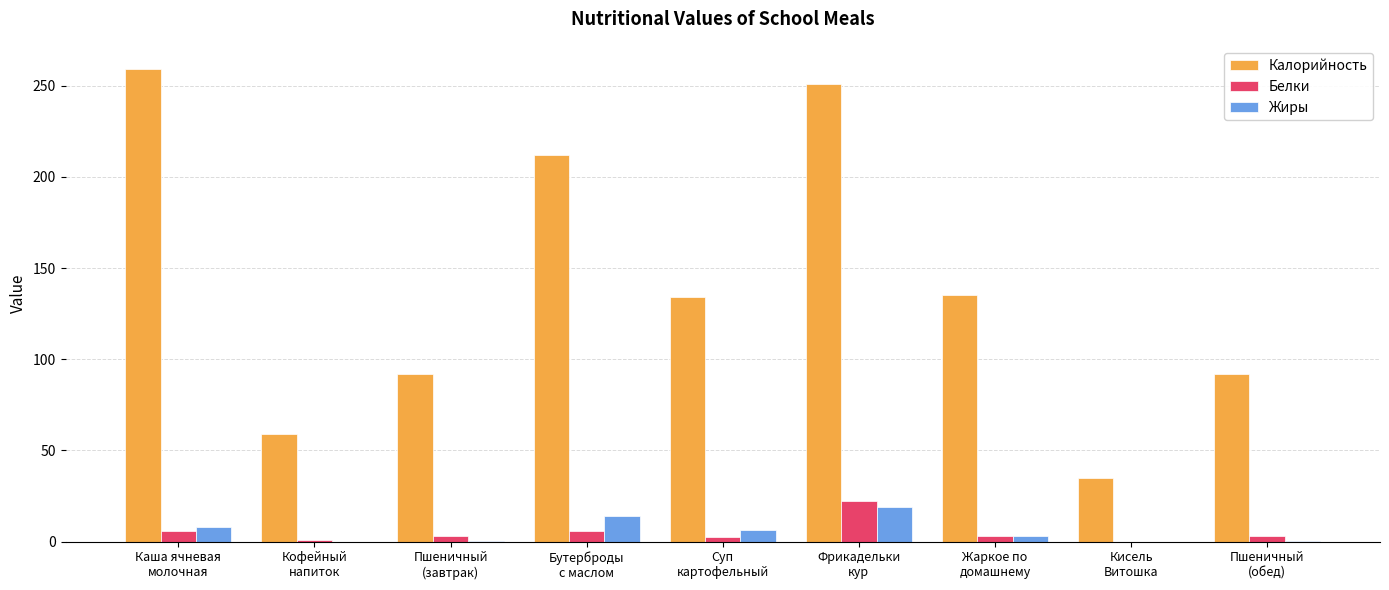

What is the maximum value shown in the chart?

259.0